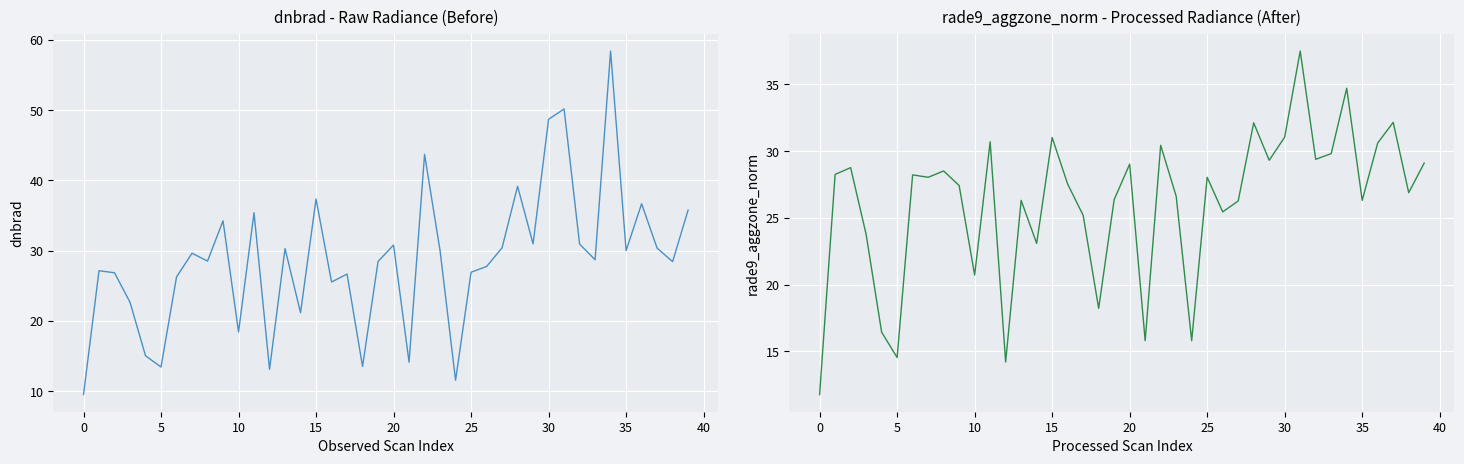

What is the label of the 40th point from the left?

39